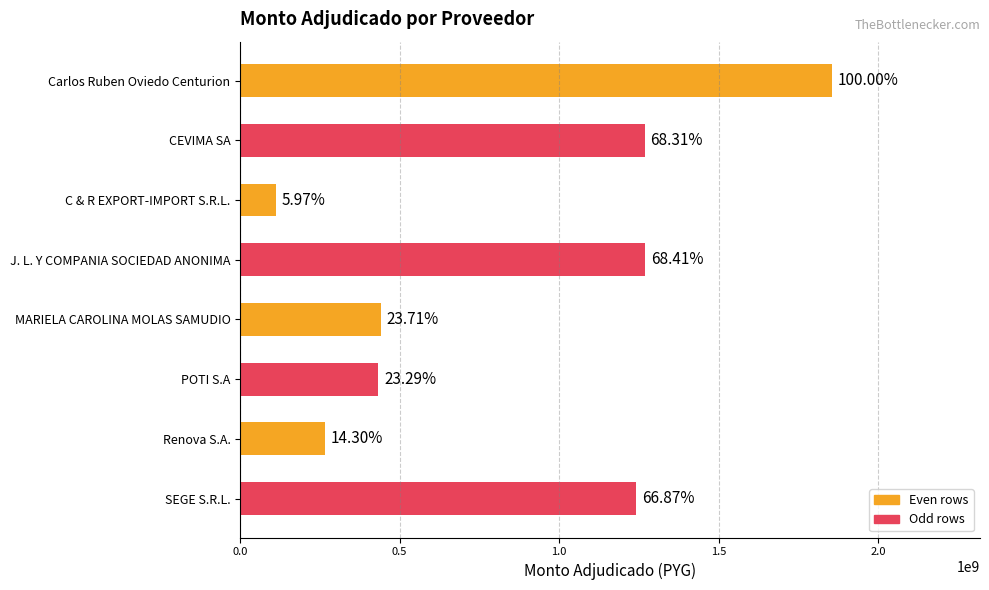

Are the bars grouped side by side (vs. stacked)?

No